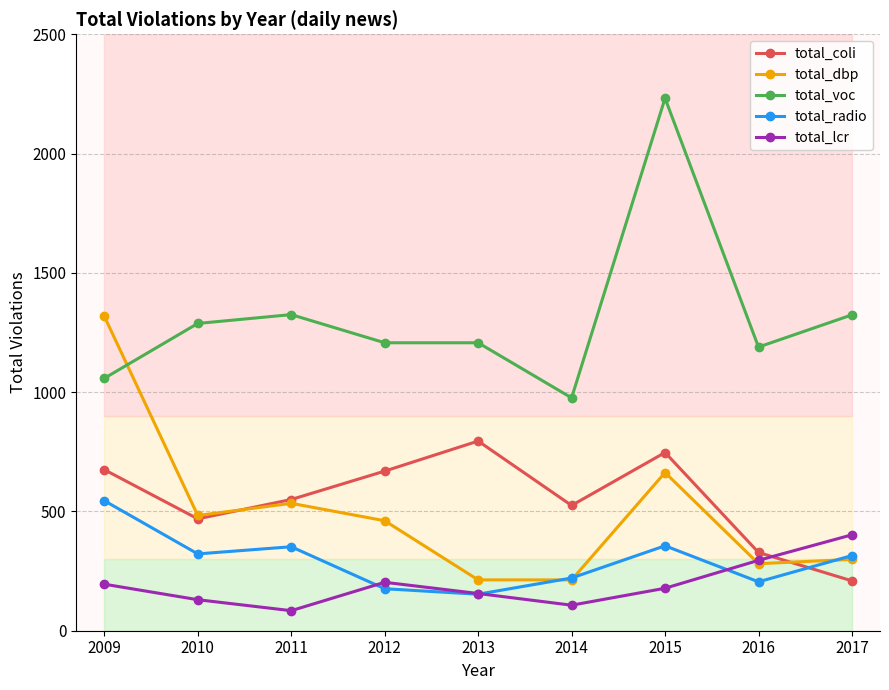

Between 2012 and 2017, which series saw the biggest shift?

total_coli